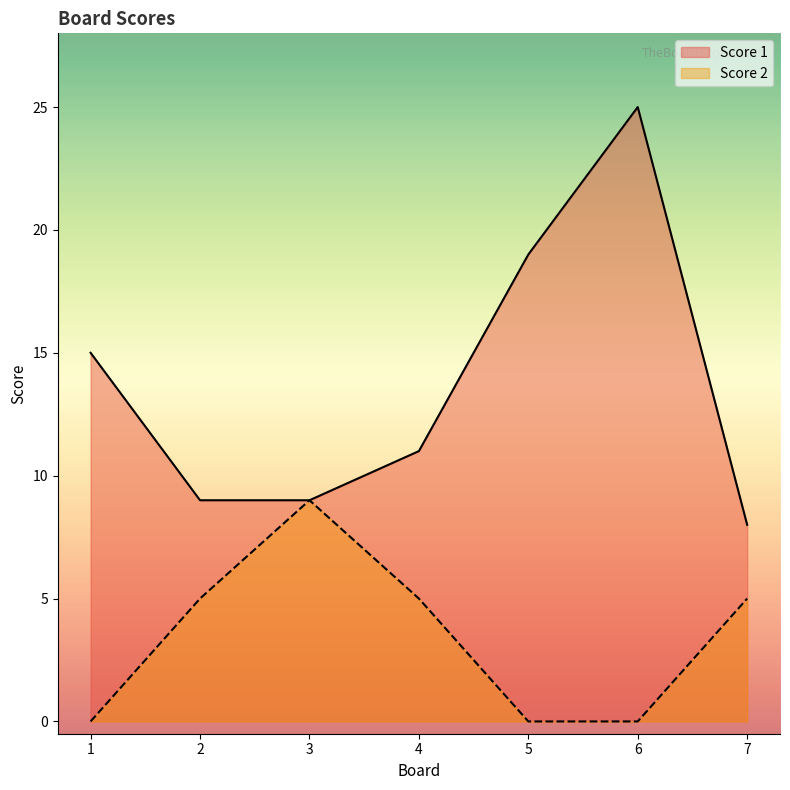

At which category does Score 2 reach its first local peak?

3